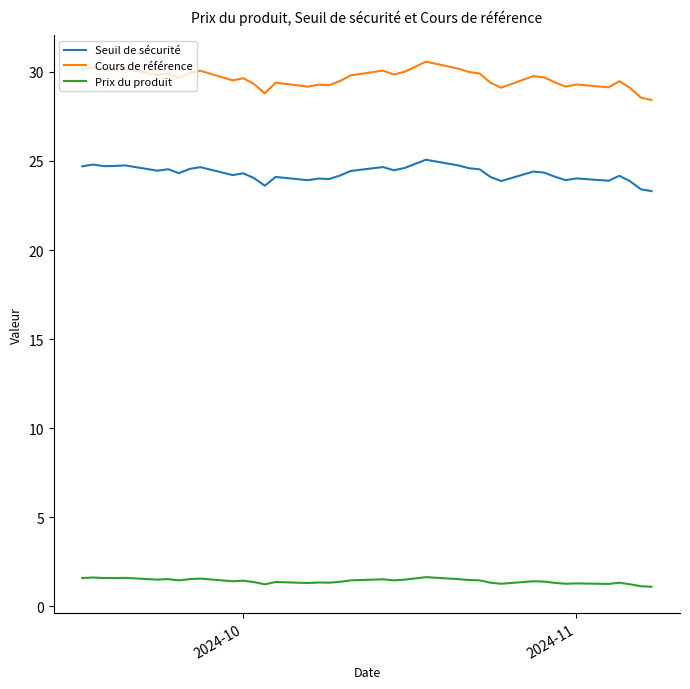

Which series has the largest range (max minus min)?

Cours de référence